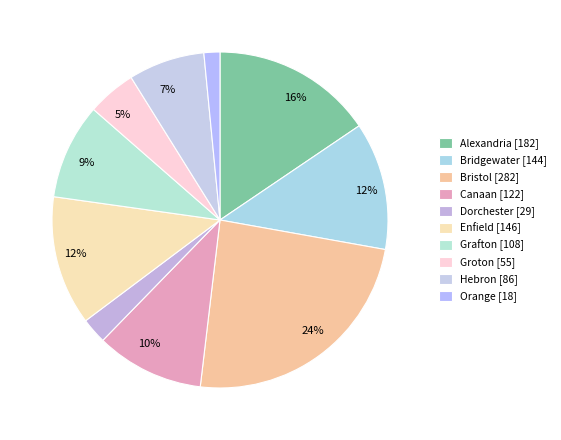

To the nearest percent, what percentage of the pie is Hebron?

7%